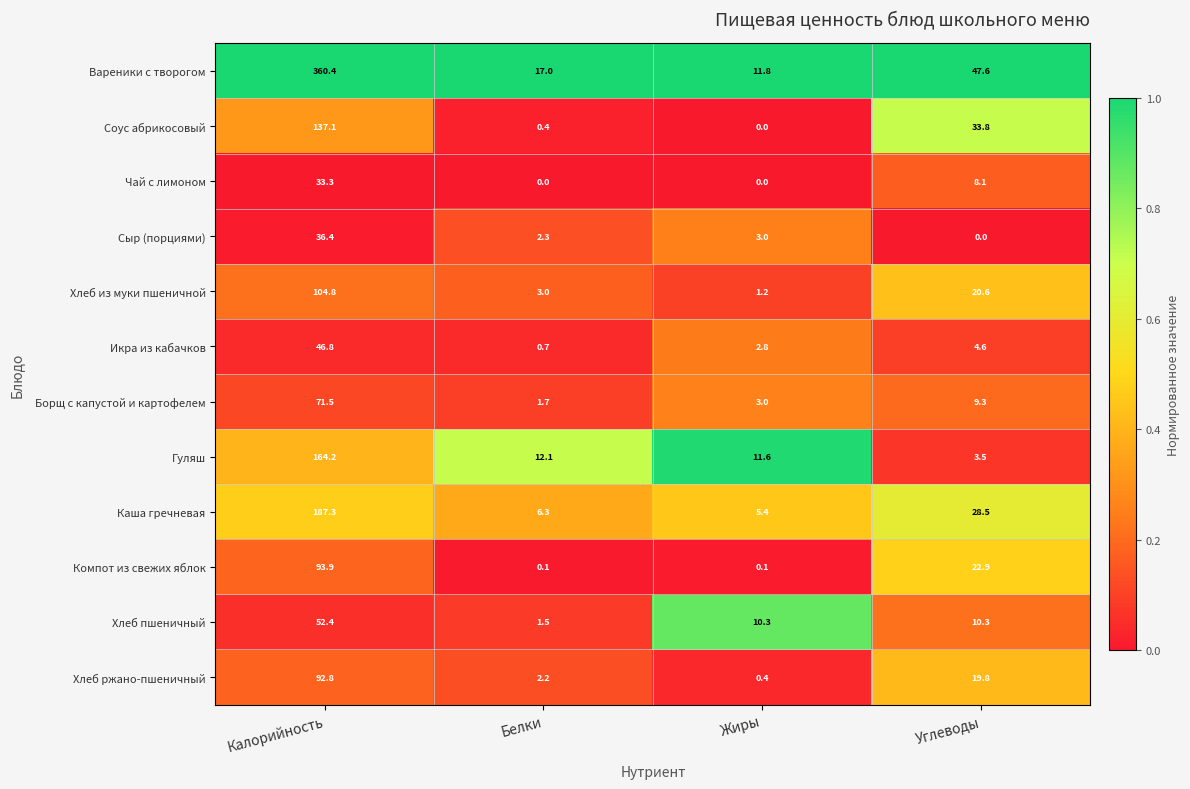

At which category is the sum across all series the highest?

Калорийность